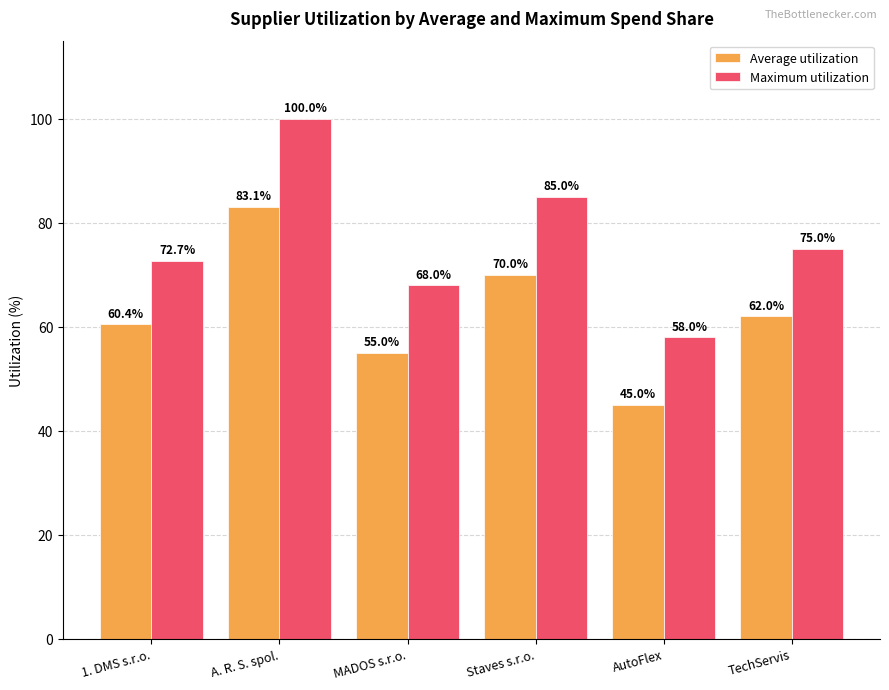

What position from the left is 1. DMS s.r.o.?

1